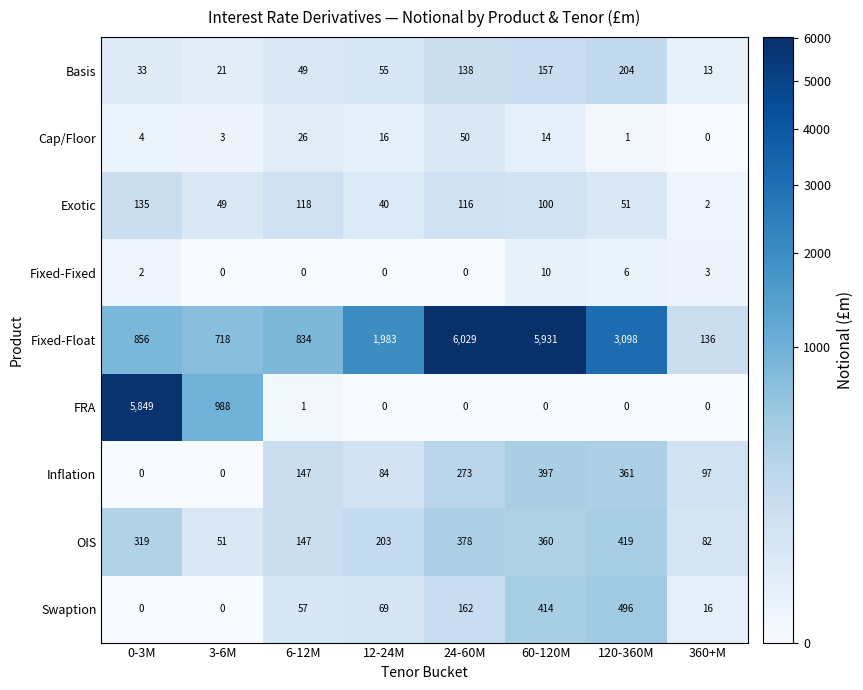

Which series has the largest range (max minus min)?

Fixed-Float